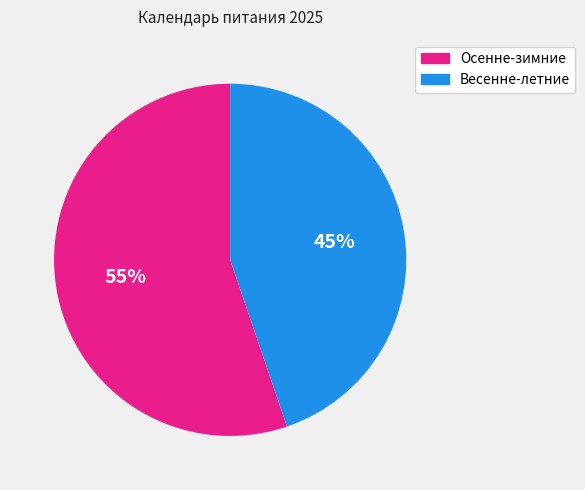

To the nearest percent, what is the average slice percentage?

50%